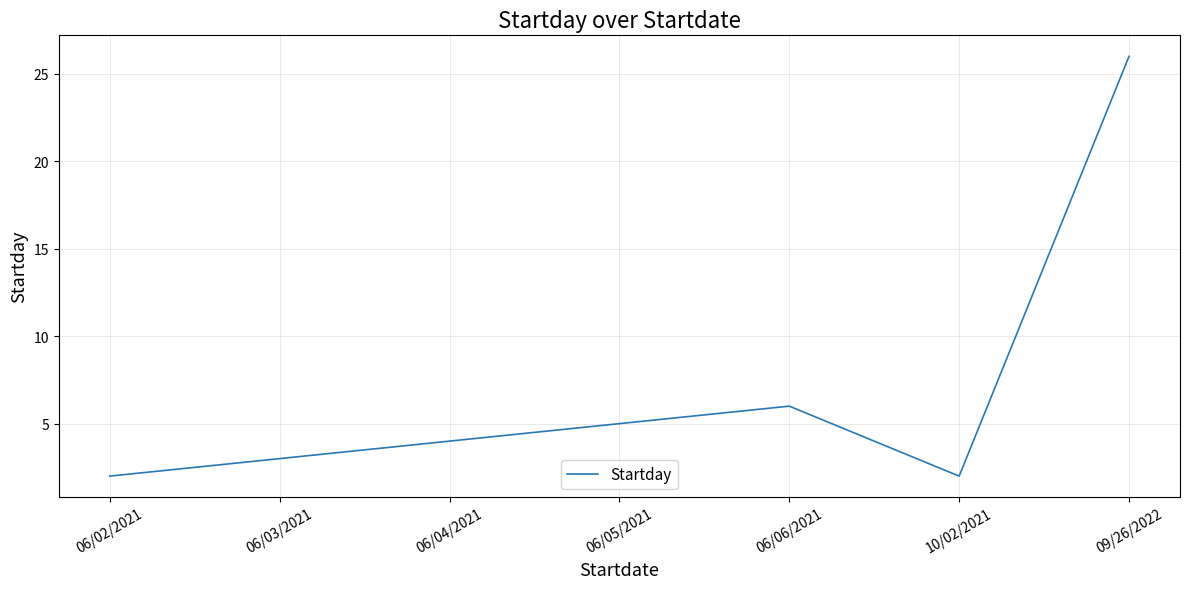

How many values are below 4?

3